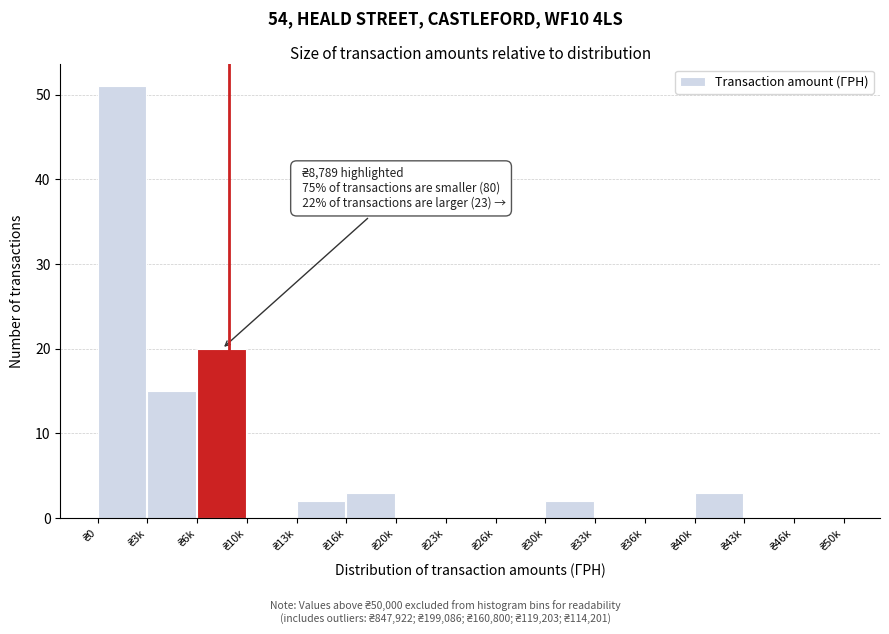

What is the sum of all values?

96